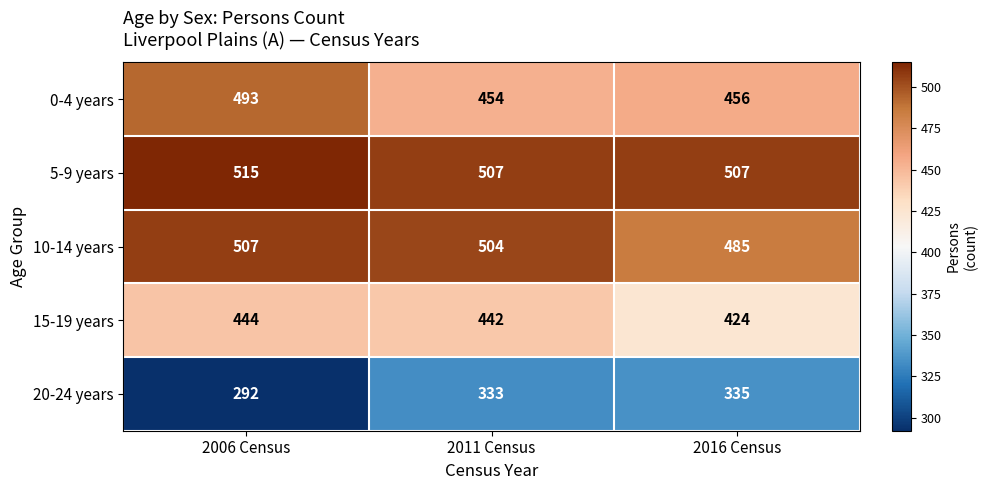

Which category has the lowest value in the 15-19 years series?

2016 Census